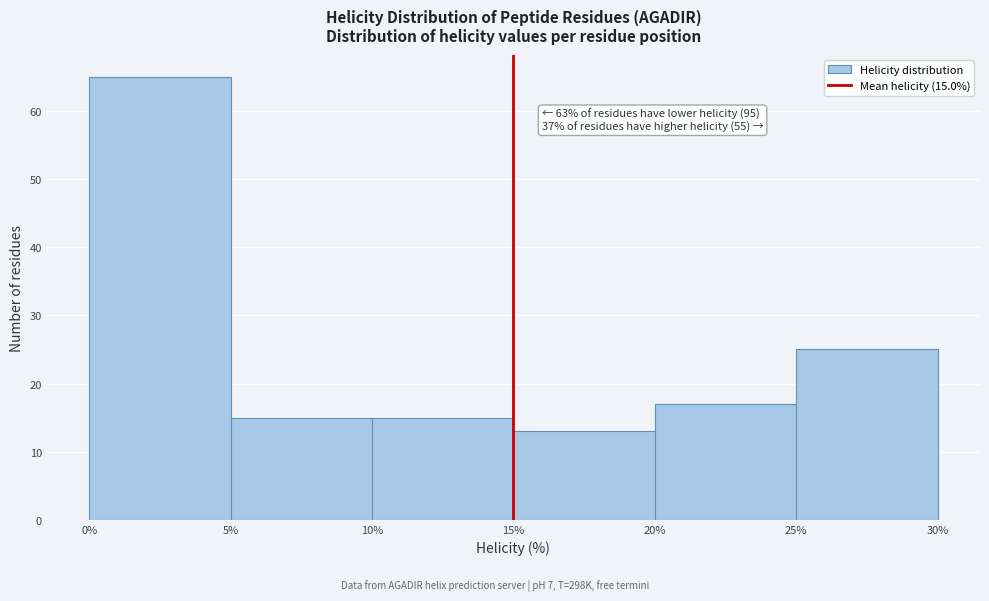

Over which range of the x-axis is the bar tallest?

0% to 5%